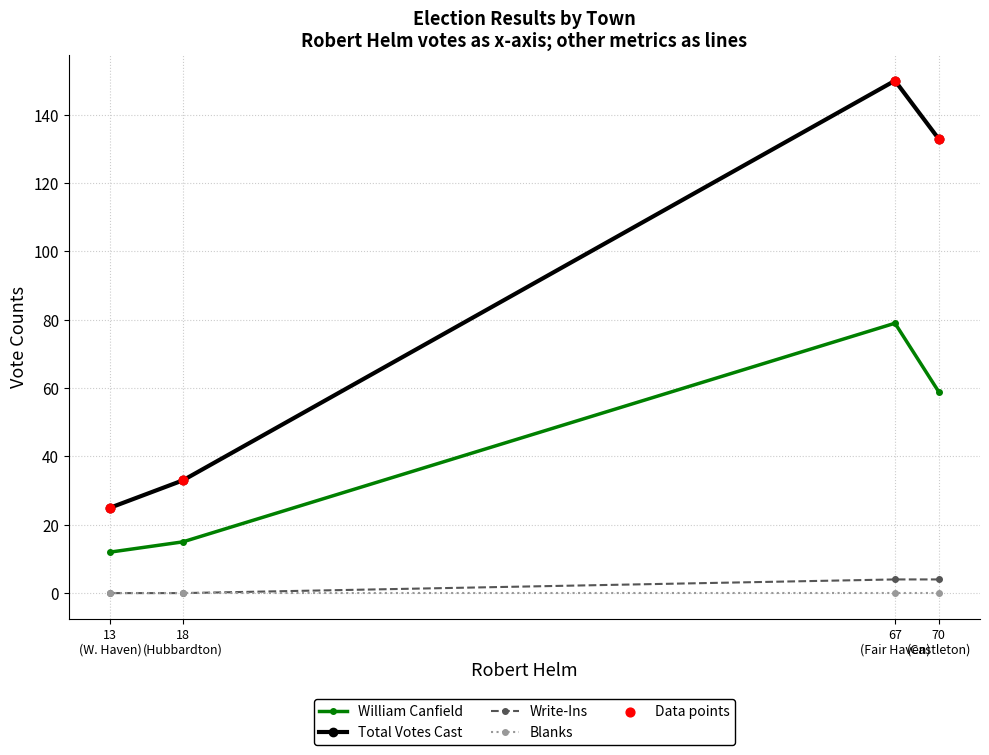

Which series has the largest Y range (max minus min)?

Total Votes Cast